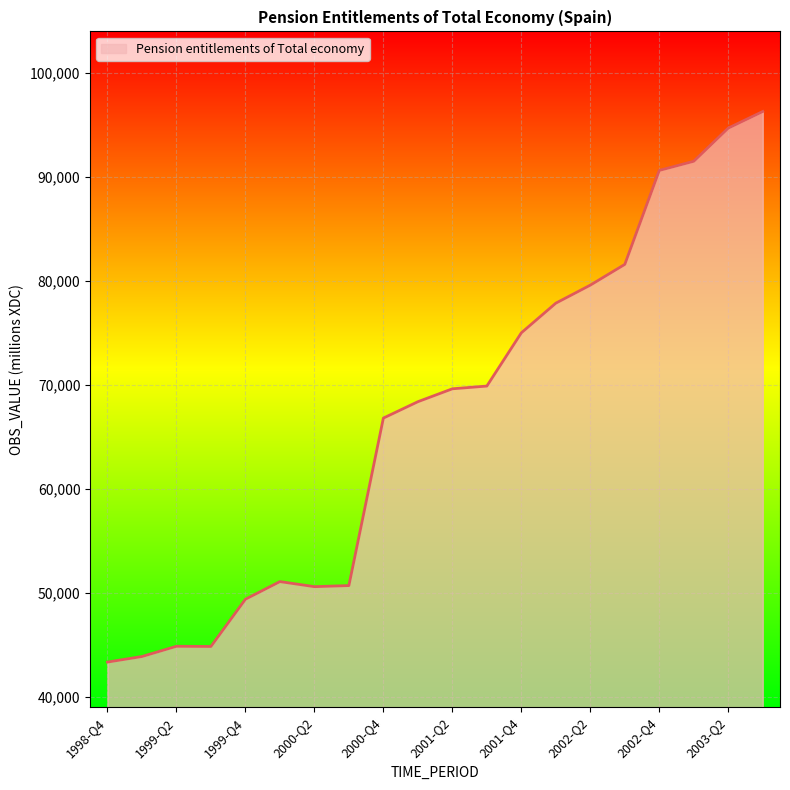

What is the maximum value shown in the chart?

96284